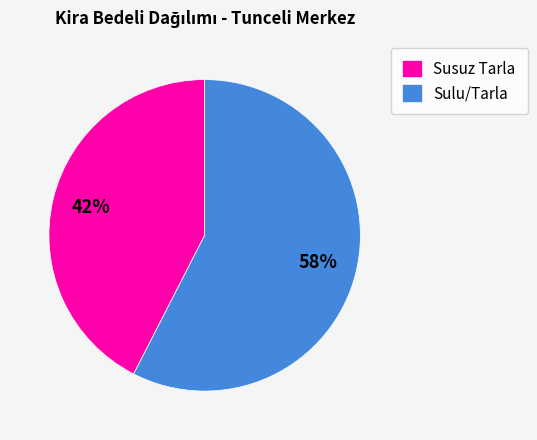

Does any single category account for the majority?

Yes